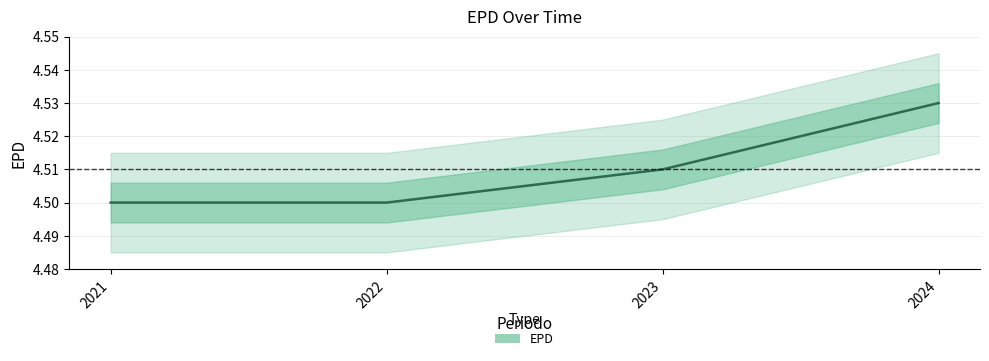

How many lines are shown in the chart?

1